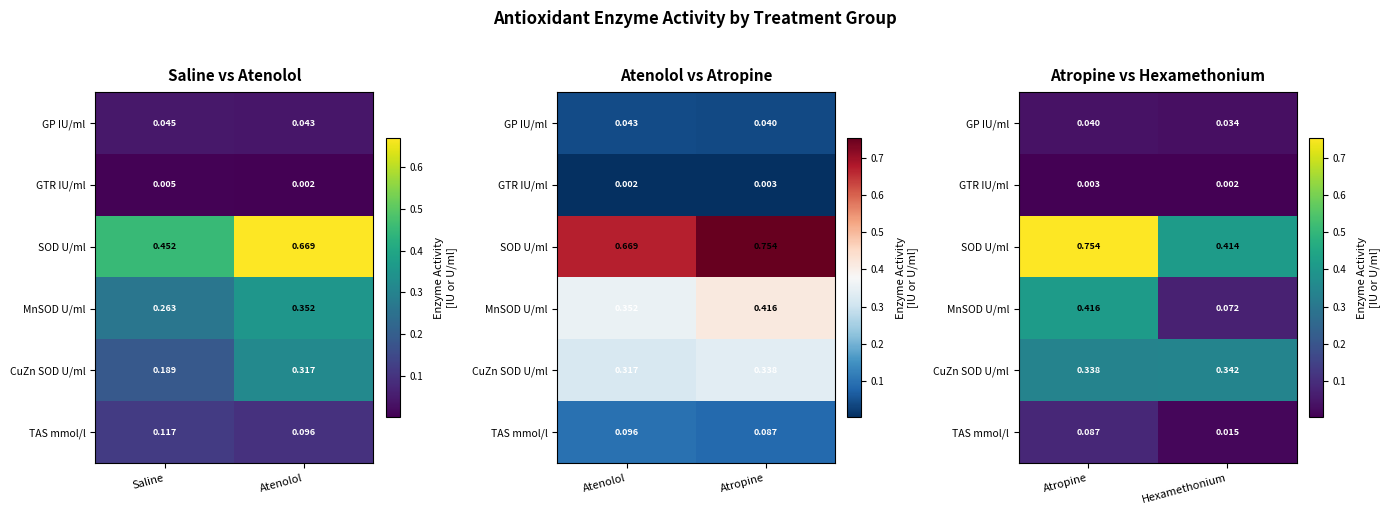

List the series in order of their peak value, lowest first.

GTR IU/ml, GP IU/ml, TAS mmol/l, CuZn SOD U/ml, MnSOD U/ml, SOD U/ml